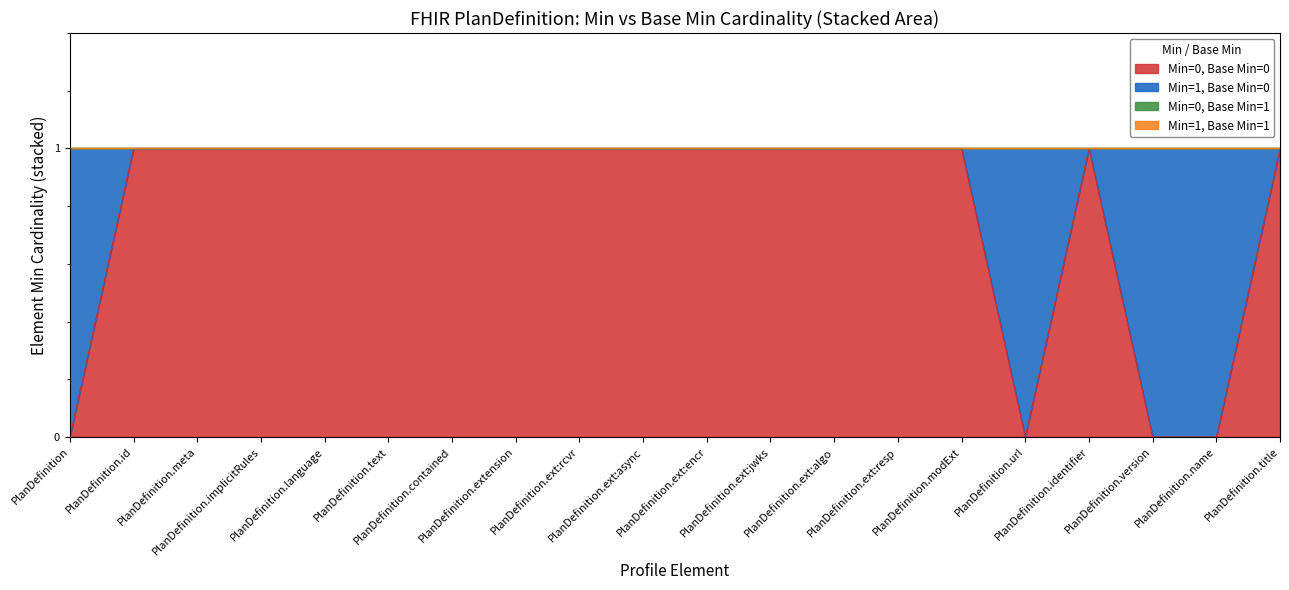

At how many categories does at least one series exceed 0?

20